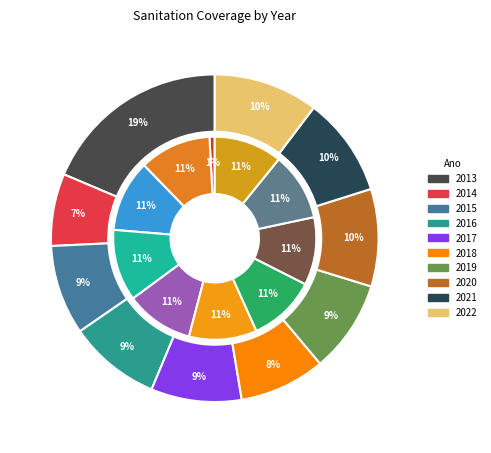

Which slice is the smallest?

2014